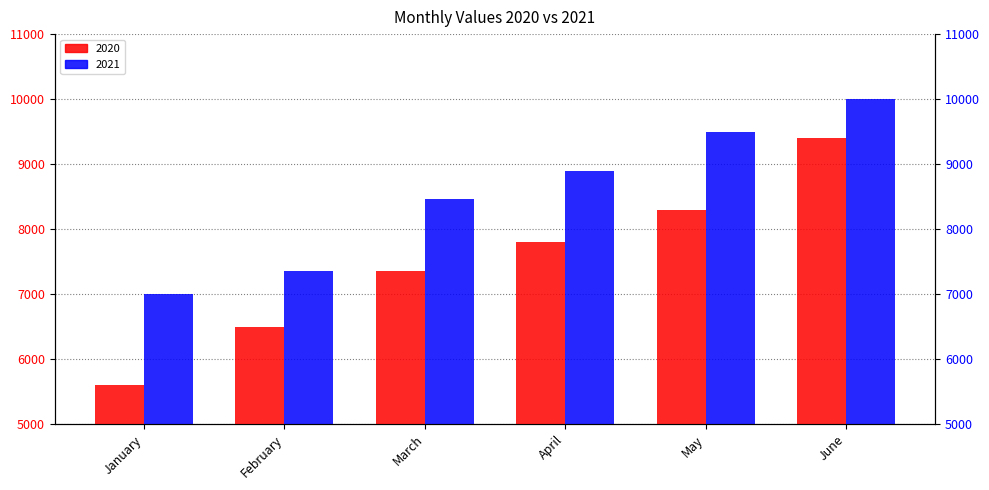

What is the minimum value shown in the chart?

5600